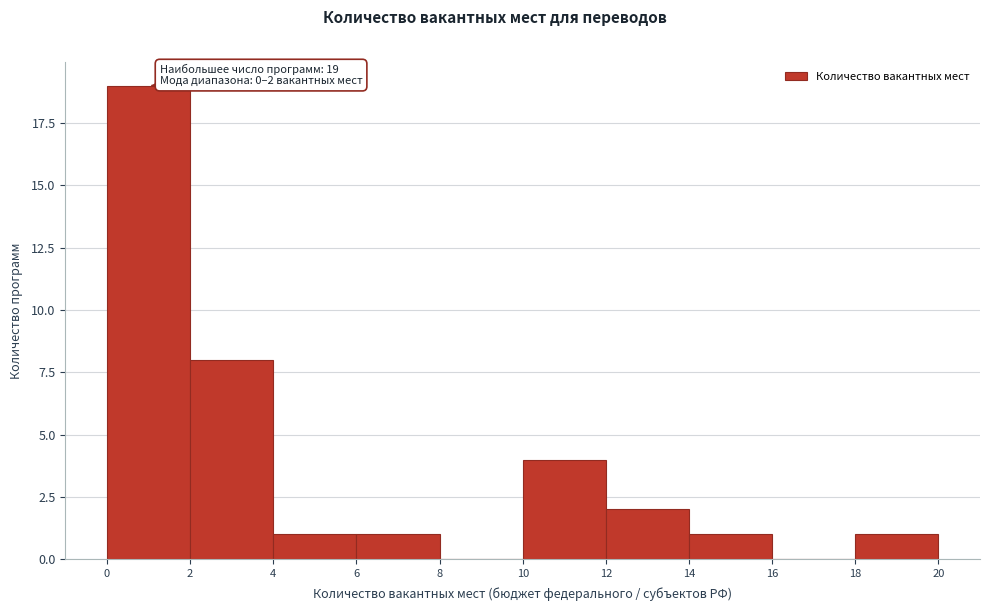

Which range on the x-axis has the tallest bar?

0 to 2